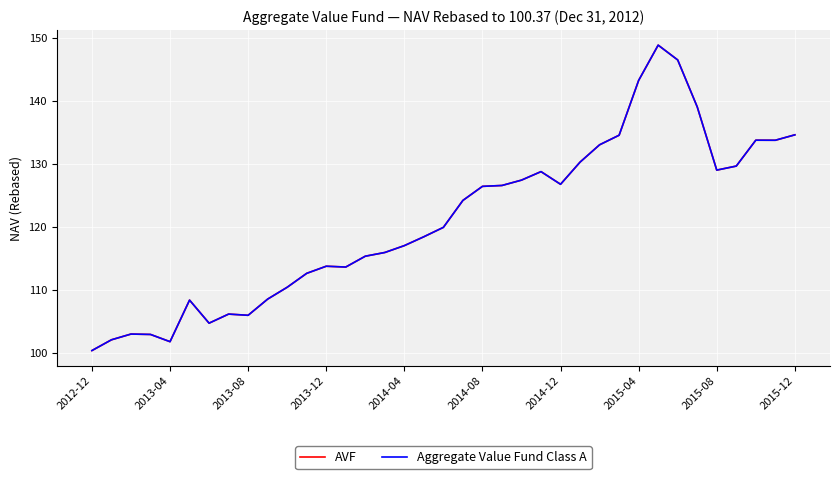

Does the chart have visible grid lines?

Yes